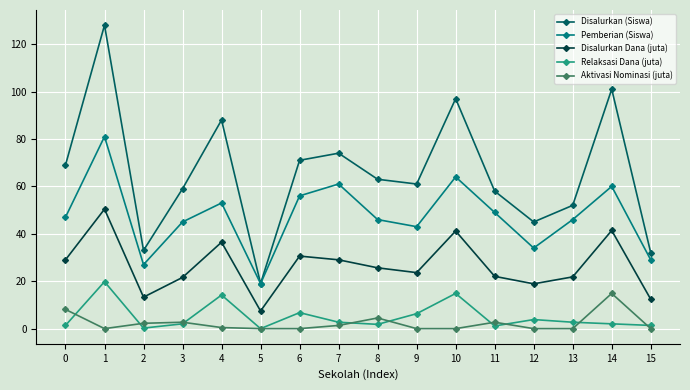

In Pemberian (Siswa), how many points are lower than both neighbors (excluding endpoints)?

4